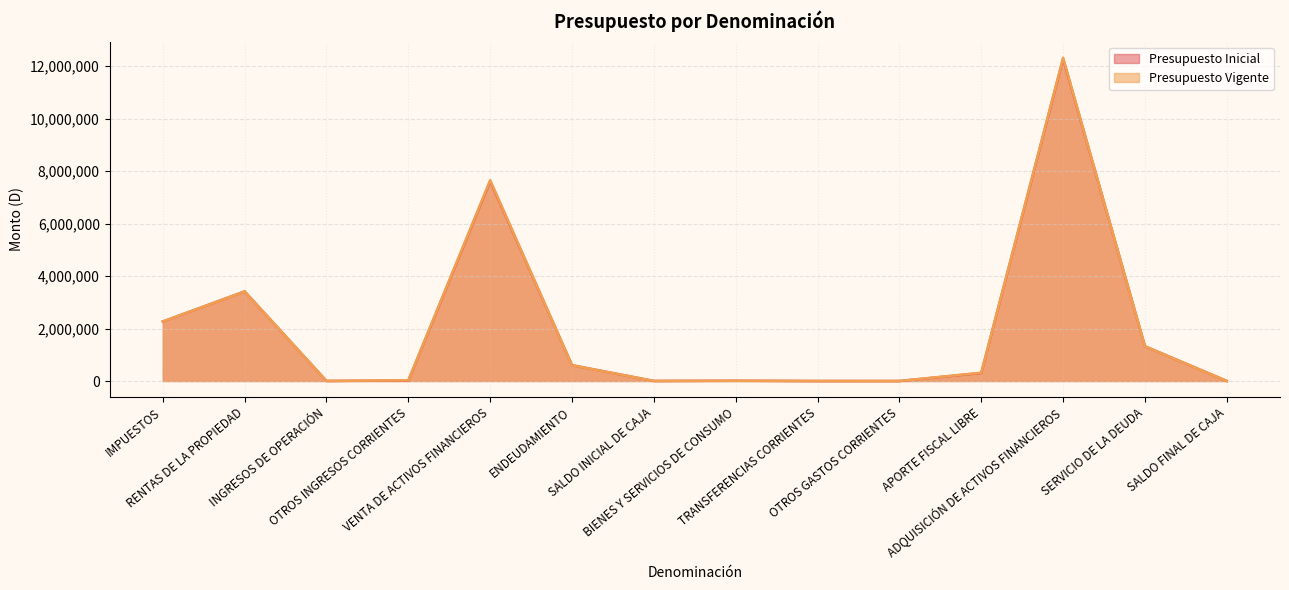

Where does the Presupuesto Vigente series first go above 316518?

IMPUESTOS